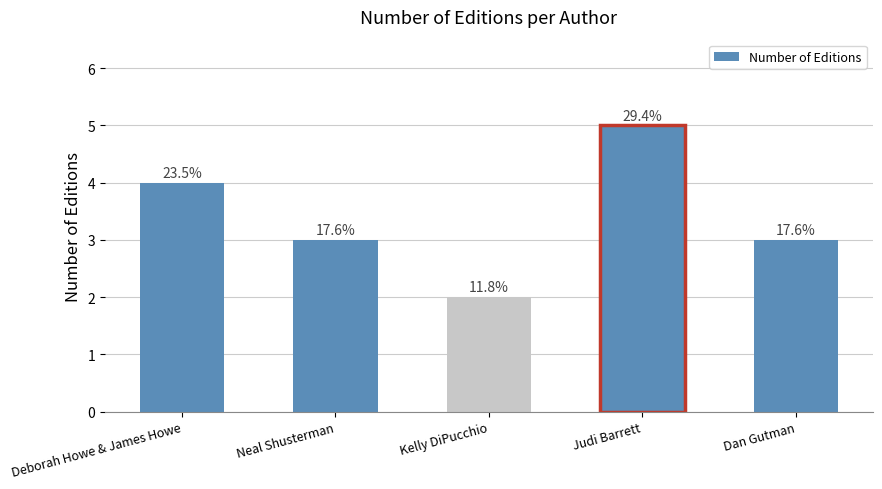

What is the greatest value displayed?

5